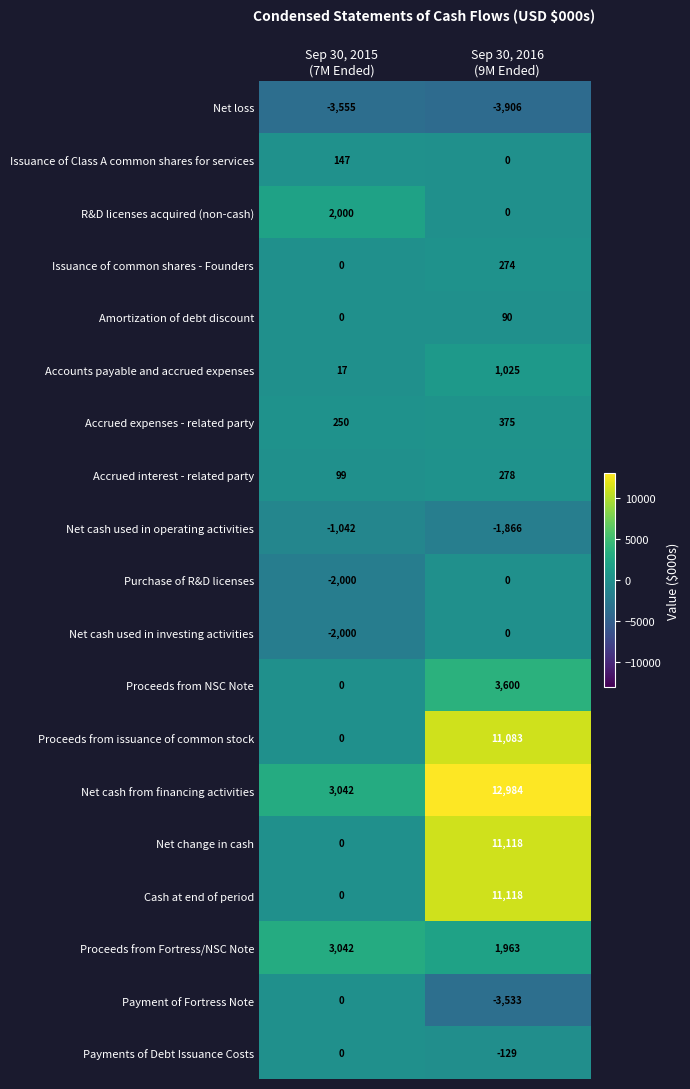

Which series has the largest total across all categories?

Net cash from financing activities